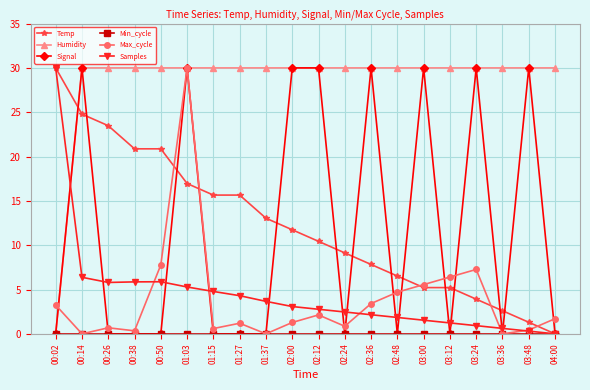

At how many categories does at least one series exceed 28?

20